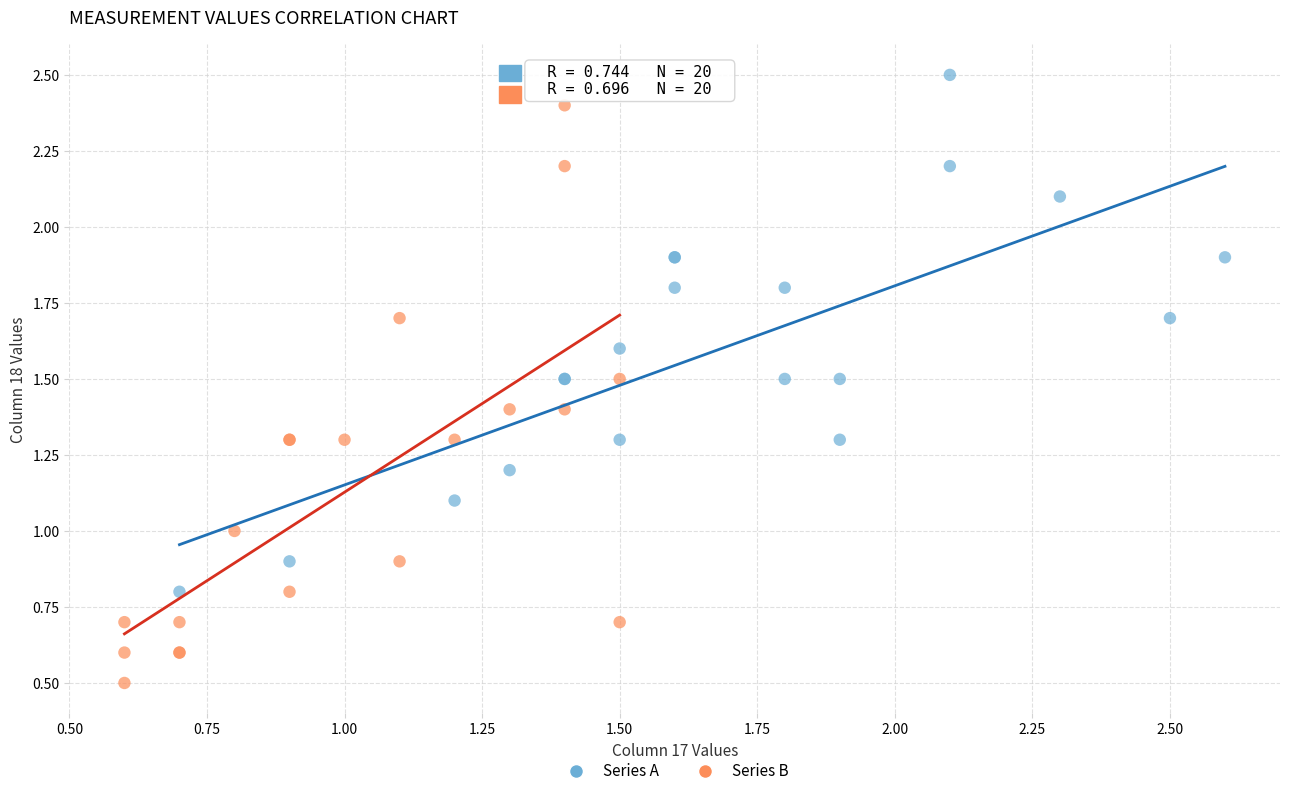

What are all the series names shown in the legend?

Series A, Series B